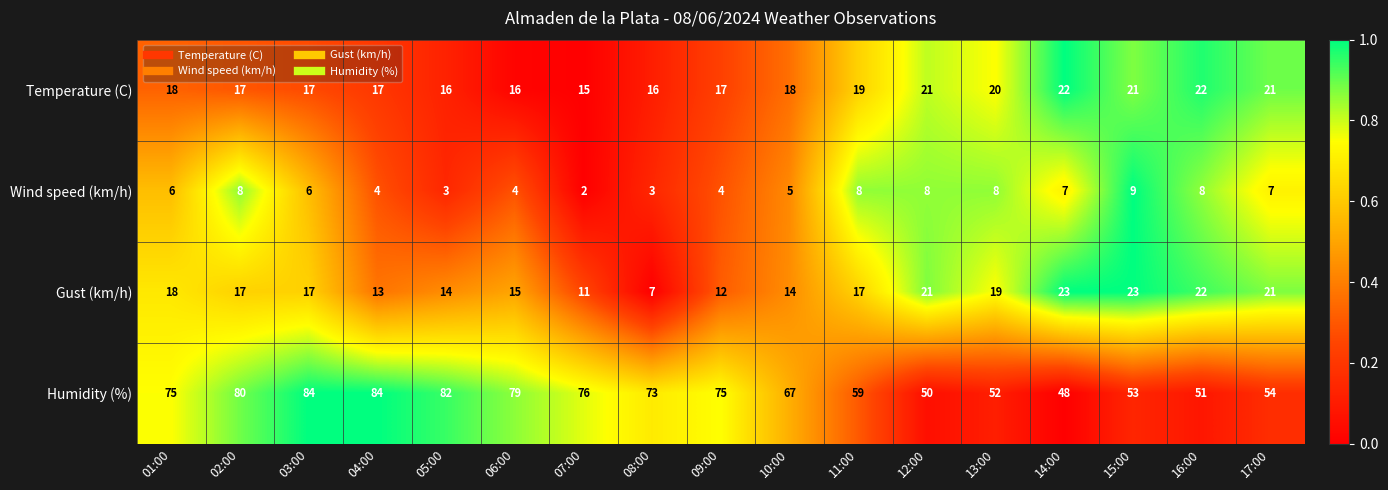

What is the spread (max minus min) of values at 06:00?

75